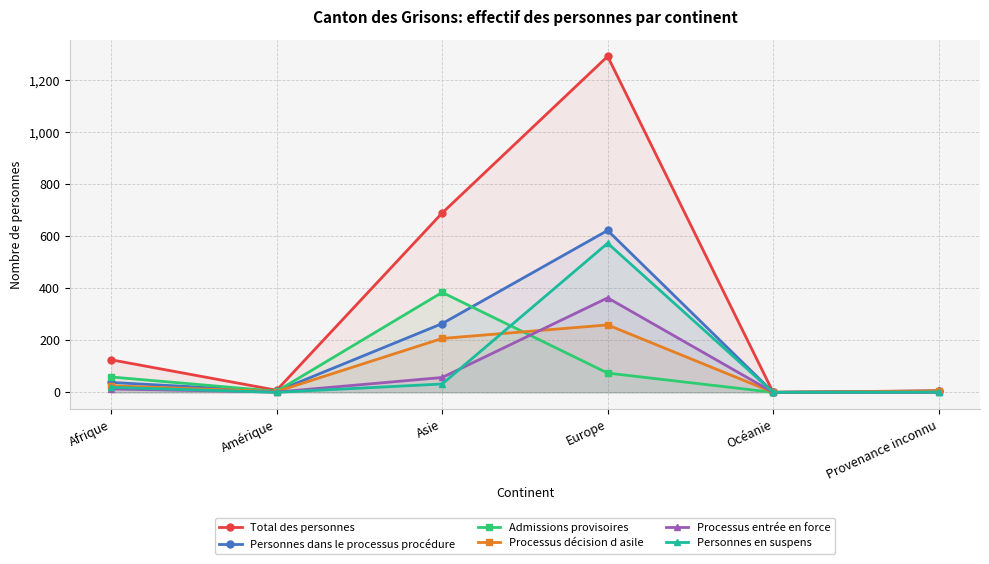

At which category does Total des personnes reach its first local peak?

Europe